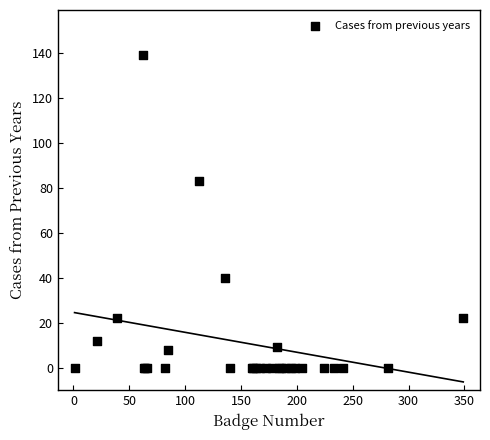

What Y value in the scatter plot is closest to 69?

83